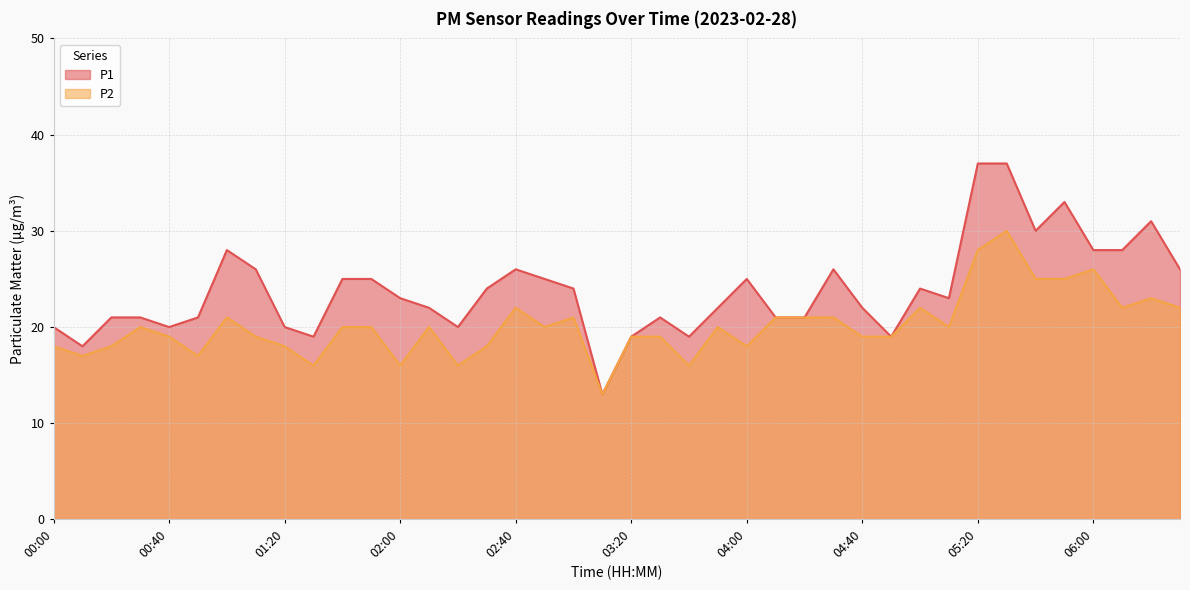

At which label does P2 reach its minimum?

03:10